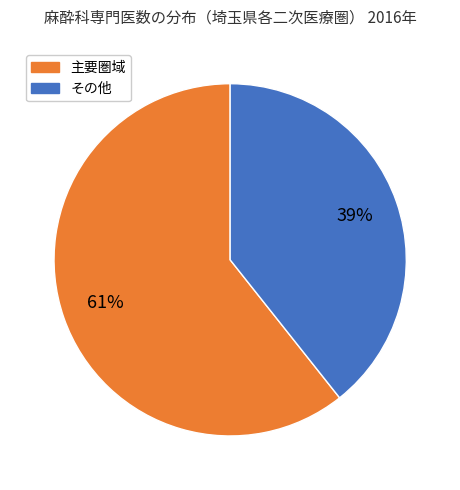

To the nearest percent, what is the average slice percentage?

50%